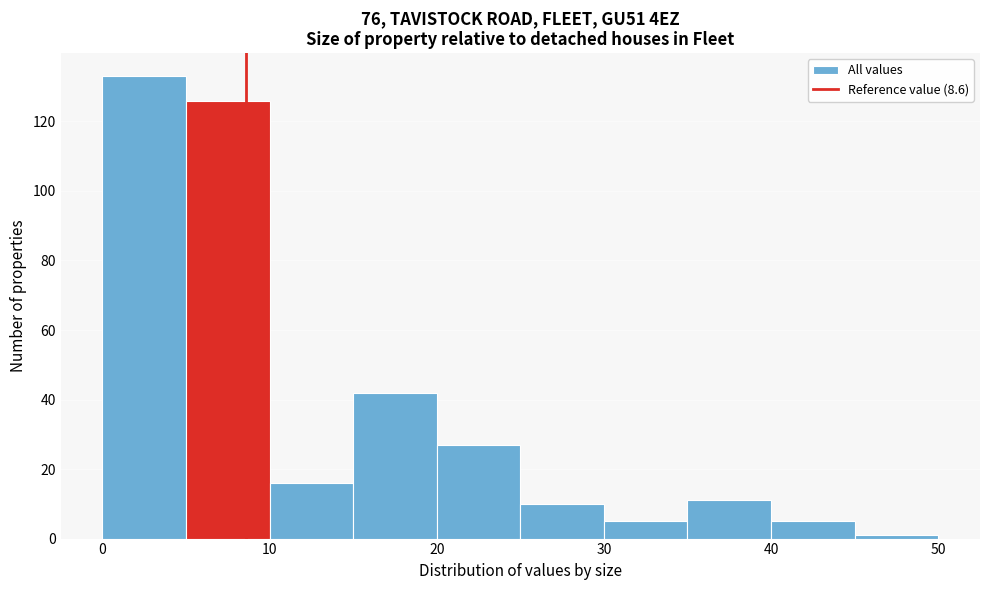

How tall is the bar that spans 20 to 25 on the x-axis? The values are not printed on the chart, so give them approximately, as read against the axis.

28